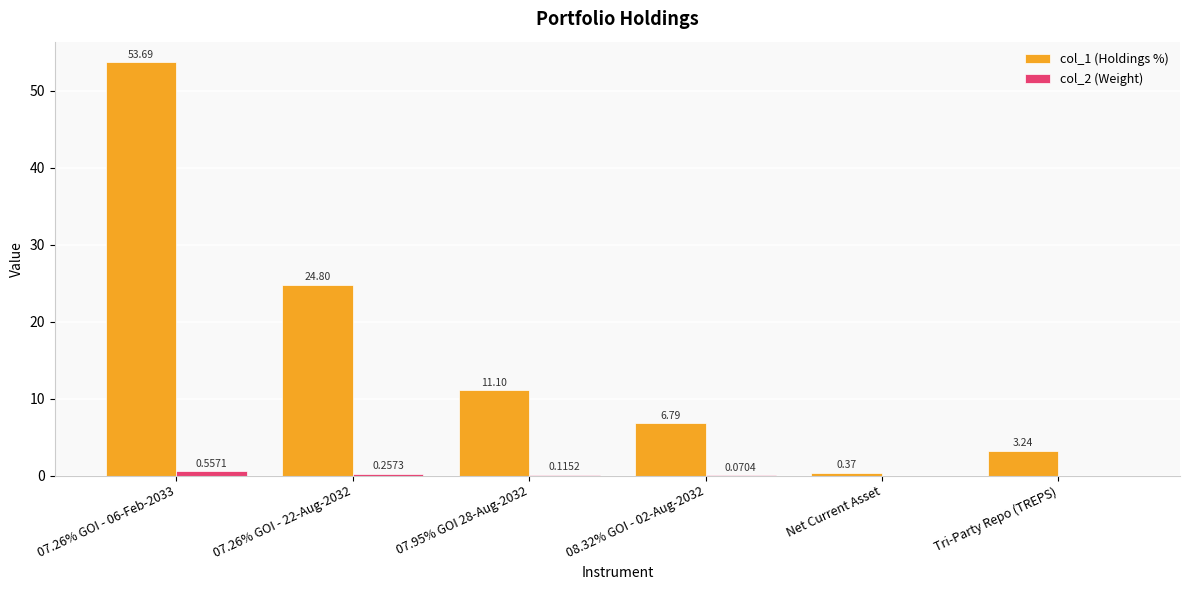

The col_1 (Holdings %) series shows 4.1 at 07.95% GOI 28-Aug-2032. True or false?

False